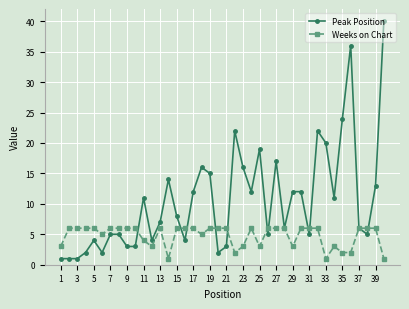

Which series has the largest total across all categories?

Peak Position